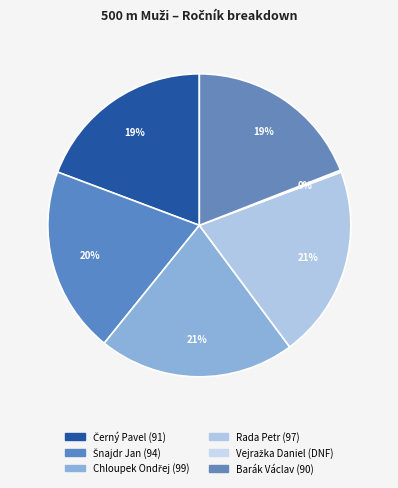

What percentage do Barák Václav and Rada Petr together represent?

39.7%